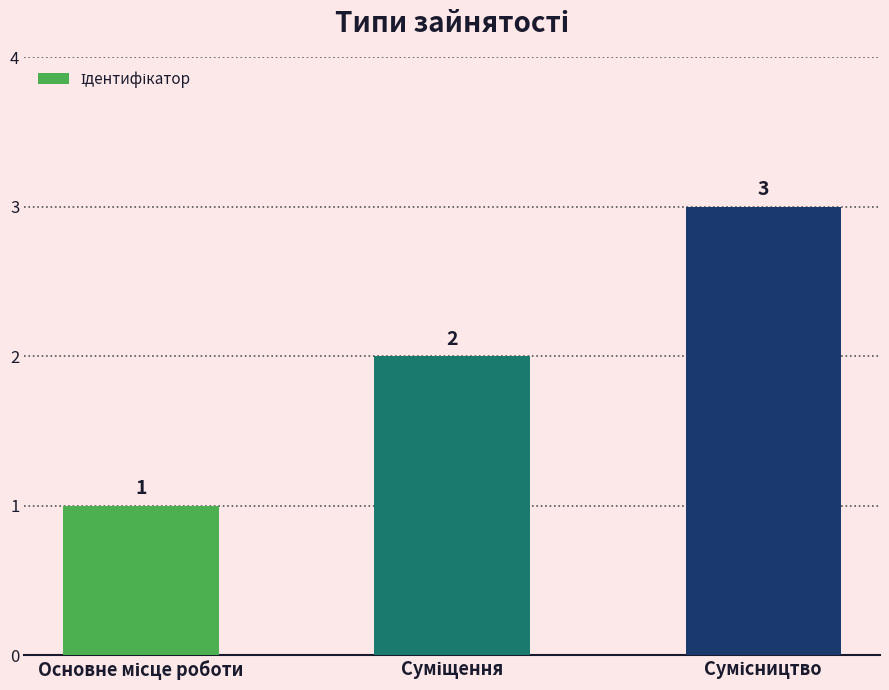

What is the difference between the maximum and minimum values?

2